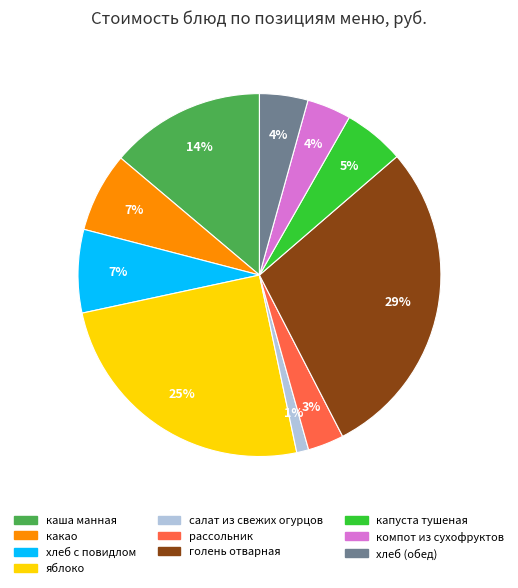

The капуста тушеная slice represents 1% of the pie. True or false?

False